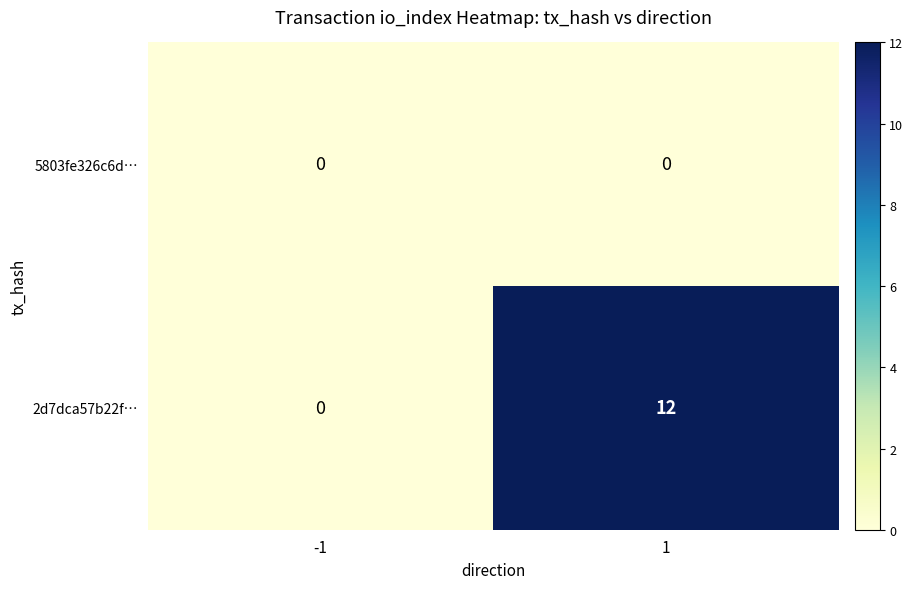

Reading left to right, extract all data points from this chart.

5803fe326c6d…: -1=0	1=0
2d7dca57b22f…: -1=0	1=12